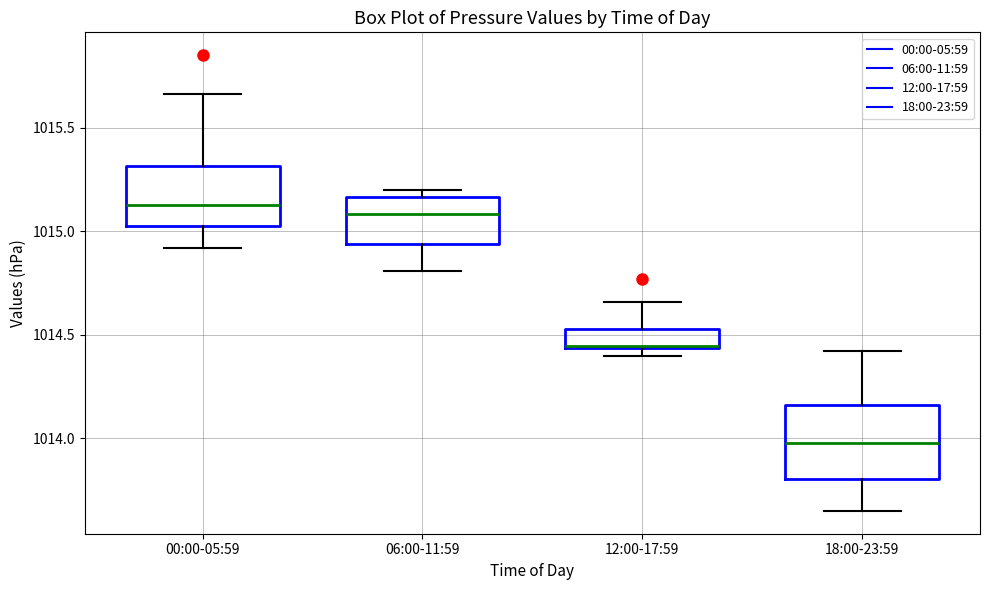

Where does the lower whisker of the box for 06:00-11:59 end on the y-axis? The values are not printed on the chart, so give them approximately, as read against the axis.

1014.80